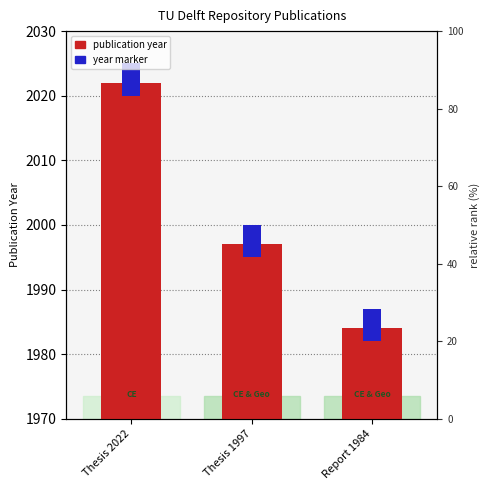

List the labels in order of value, smallest first.

Report 1984, Thesis 1997, Thesis 2022